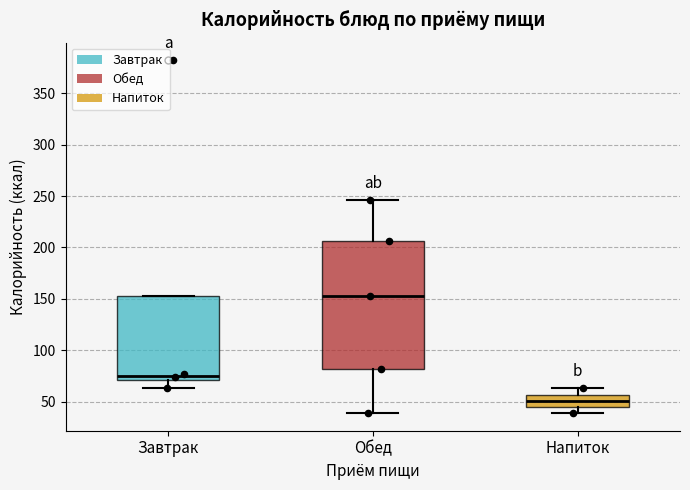

Which box is the tallest, from its lower edge to its upper edge?

Обед